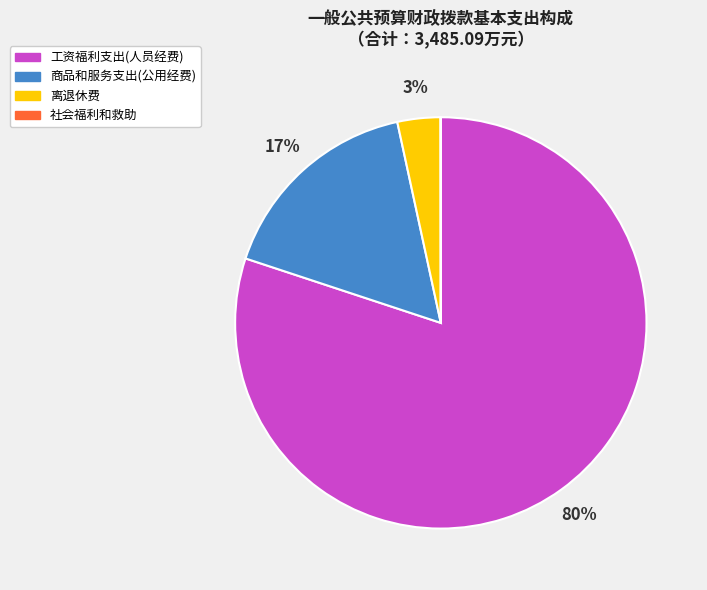

To the nearest percent, what is the difference between the largest and smallest slice percentages?

80%